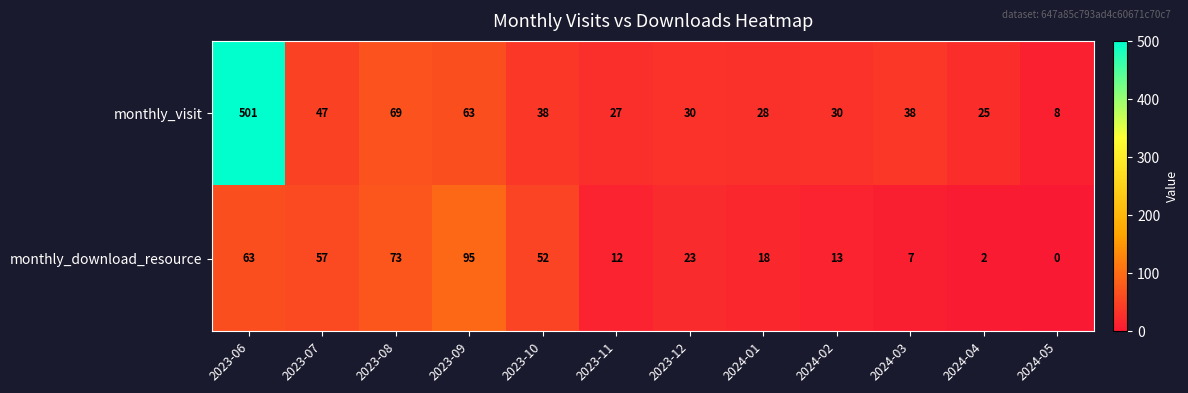

The monthly_download_resource series shows 54 at 2023-09. True or false?

False